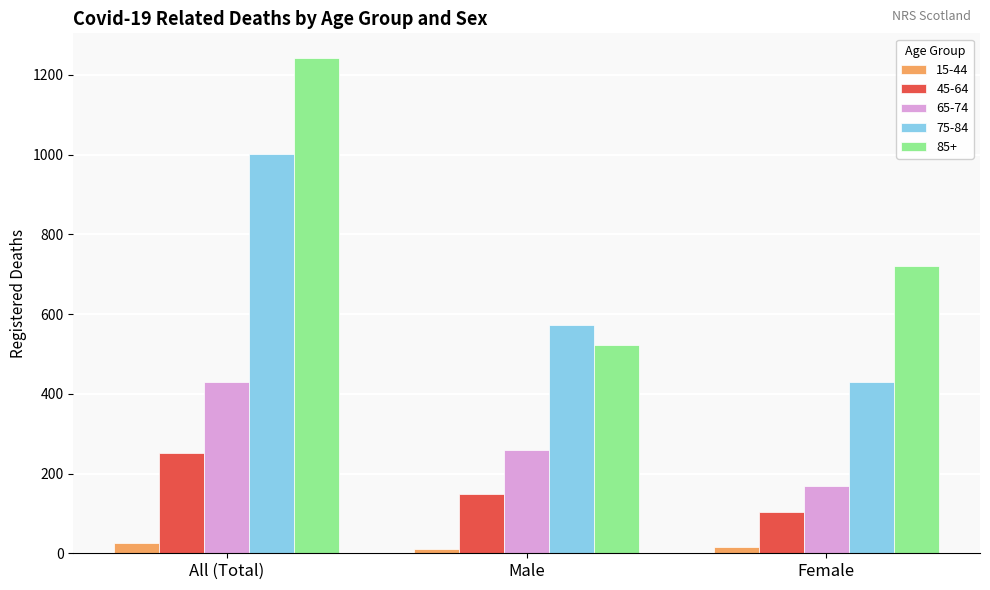

Where is 65-74 nearest to the value 299?

Male